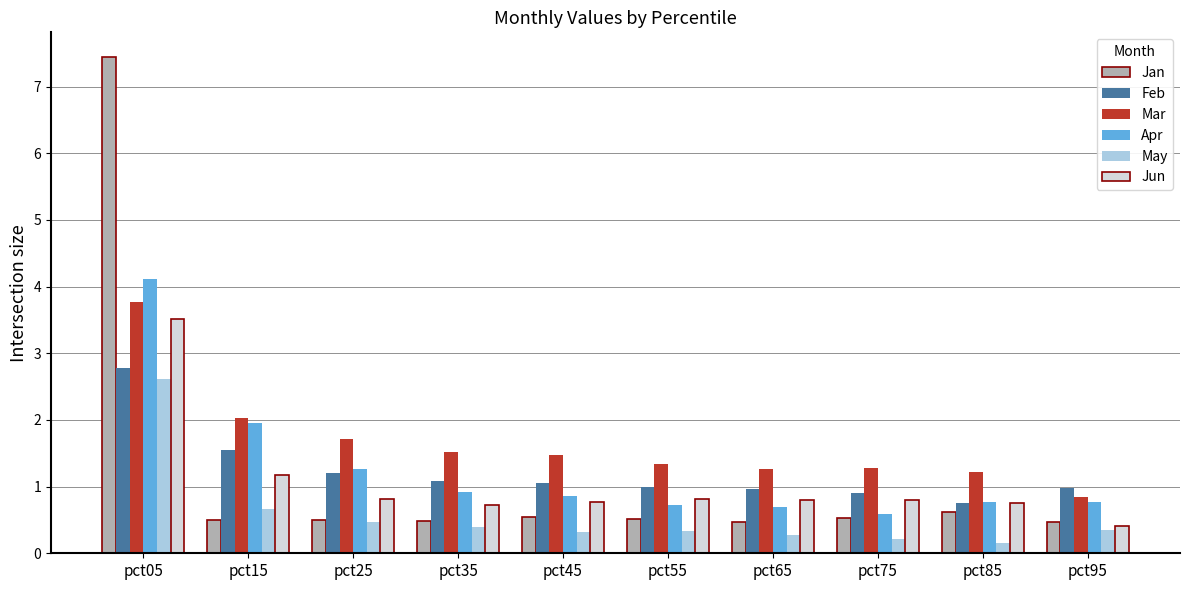

What is the average value of the Feb series?

1.2